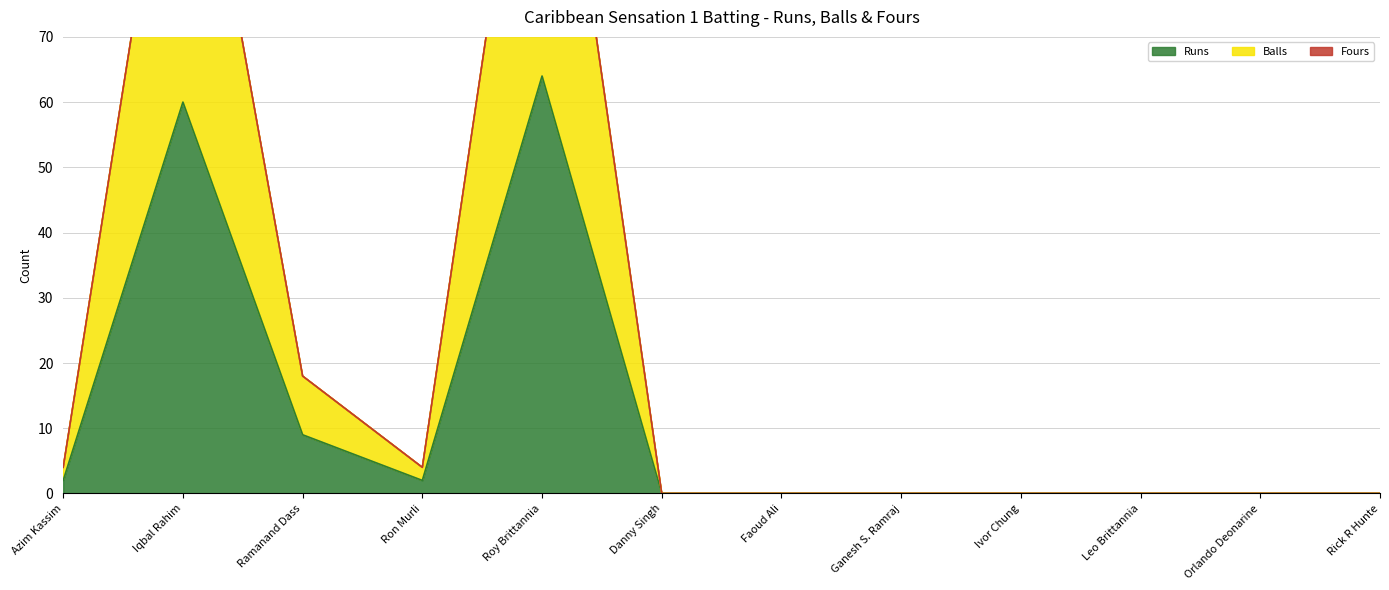

What is the total value across all series at Ron Murli?

6